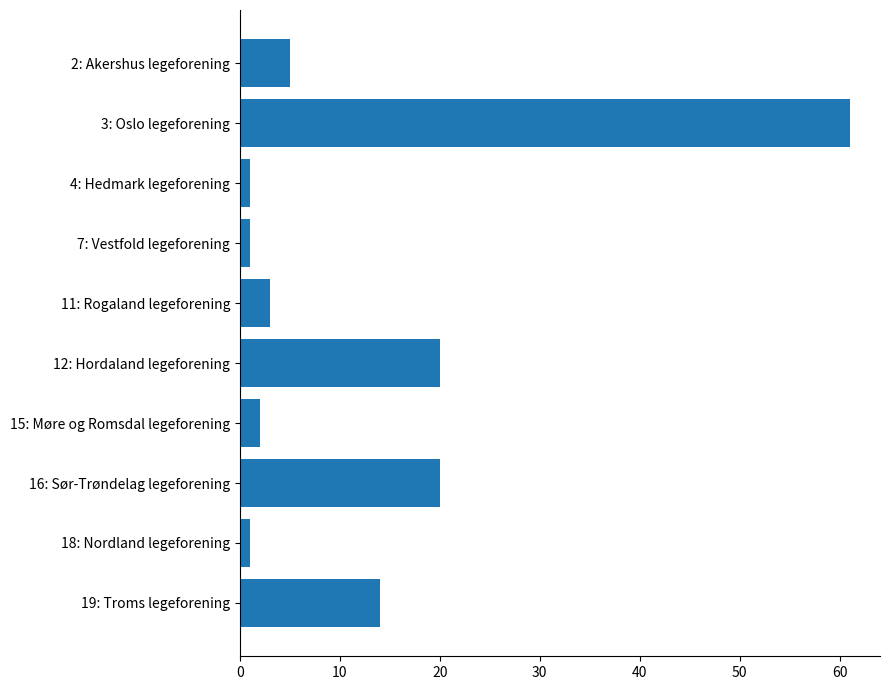

What is the maximum value shown in the chart?

61